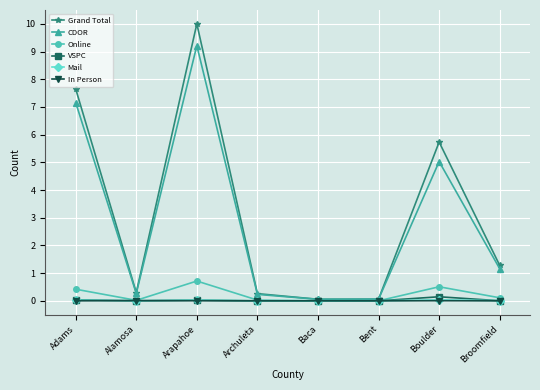

What is the maximum value shown in the chart?

10.0